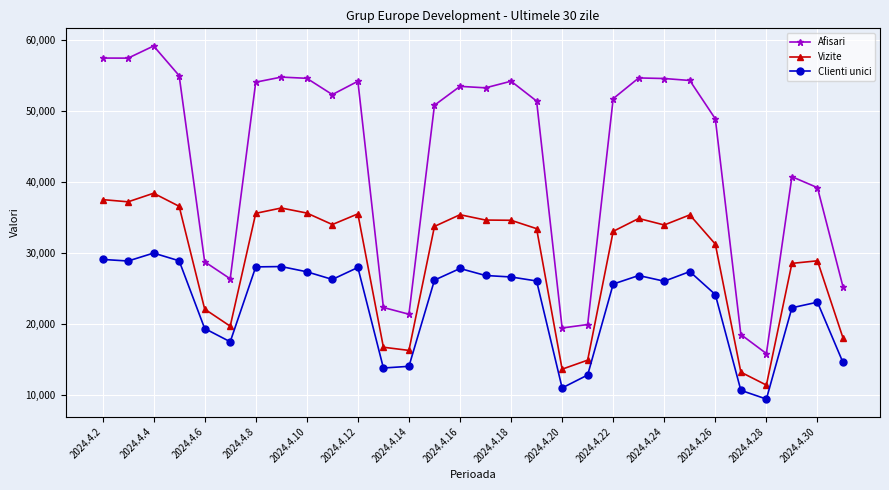

At how many categories does at least one series exceed 35420?

21